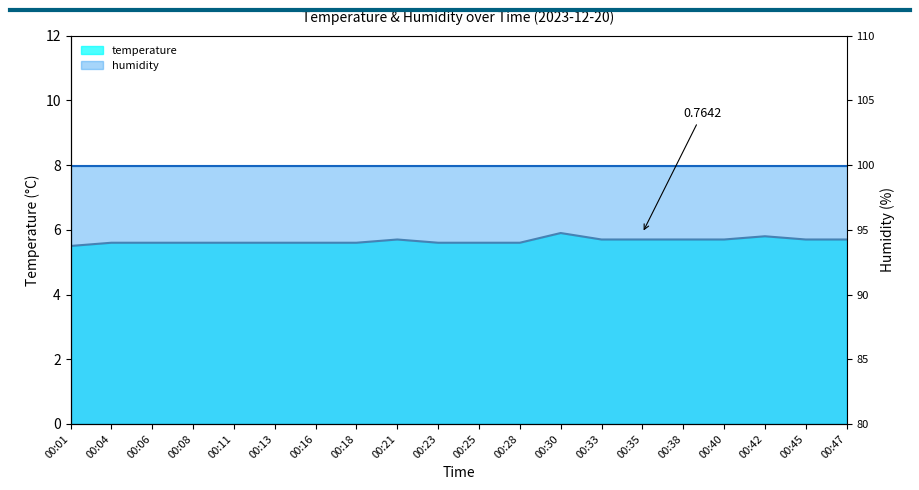

Reading left to right, transcribe all the data shown in this chart.

00:01=5.5	00:04=5.6	00:06=5.6	00:08=5.6	00:11=5.6	00:13=5.6	00:16=5.6	00:18=5.6	00:21=5.7	00:23=5.6	00:25=5.6	00:28=5.6	00:30=5.9	00:33=5.7	00:35=5.7	00:38=5.7	00:40=5.7	00:42=5.8	00:45=5.7	00:47=5.7